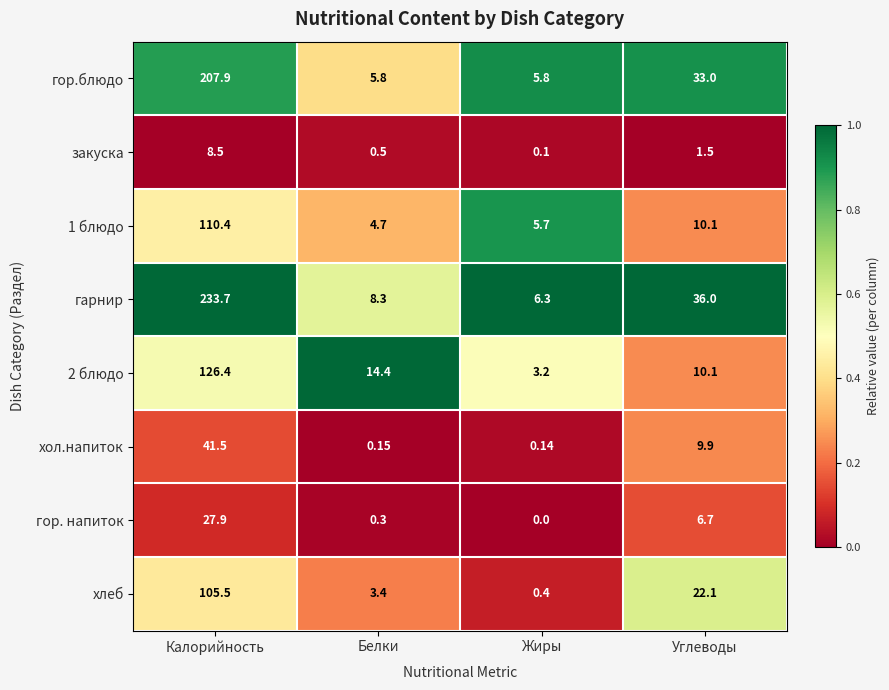

Between Калорийность and Жиры, which series saw the biggest shift?

гарнир